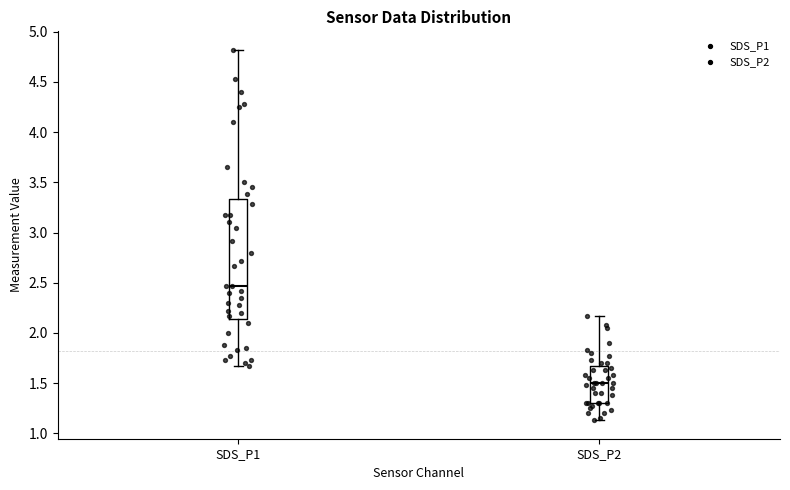

Where does the lower whisker of the box for SDS_P2 end on the y-axis? The values are not printed on the chart, so give them approximately, as read against the axis.

1.15